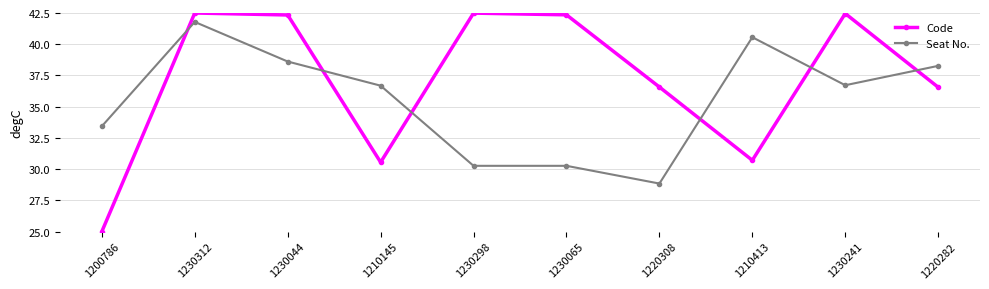

What is the difference between the second highest and second lowest values in the Code series?

11.9